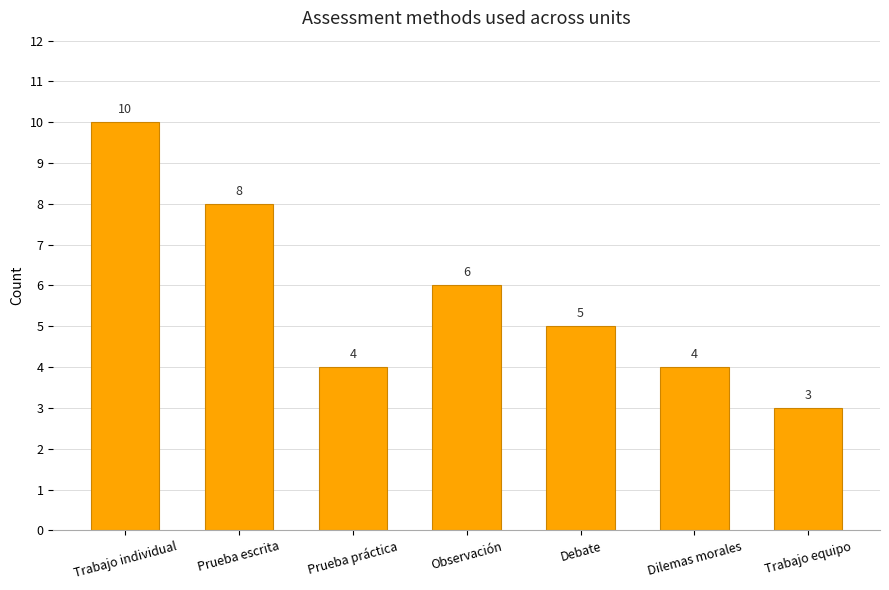

What is the maximum value shown in the chart?

10